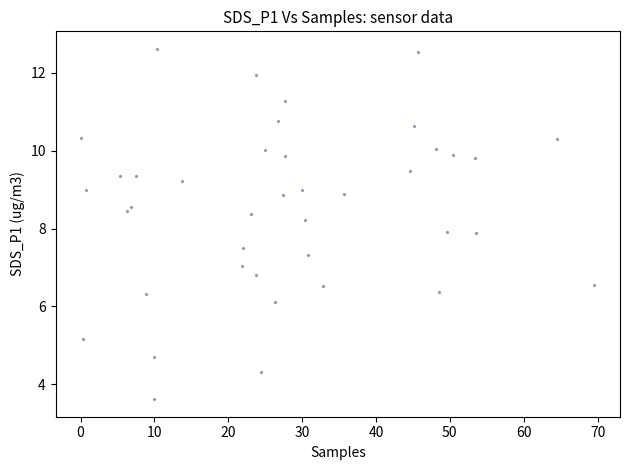

What is the range of X values (max minus min)?

69.5